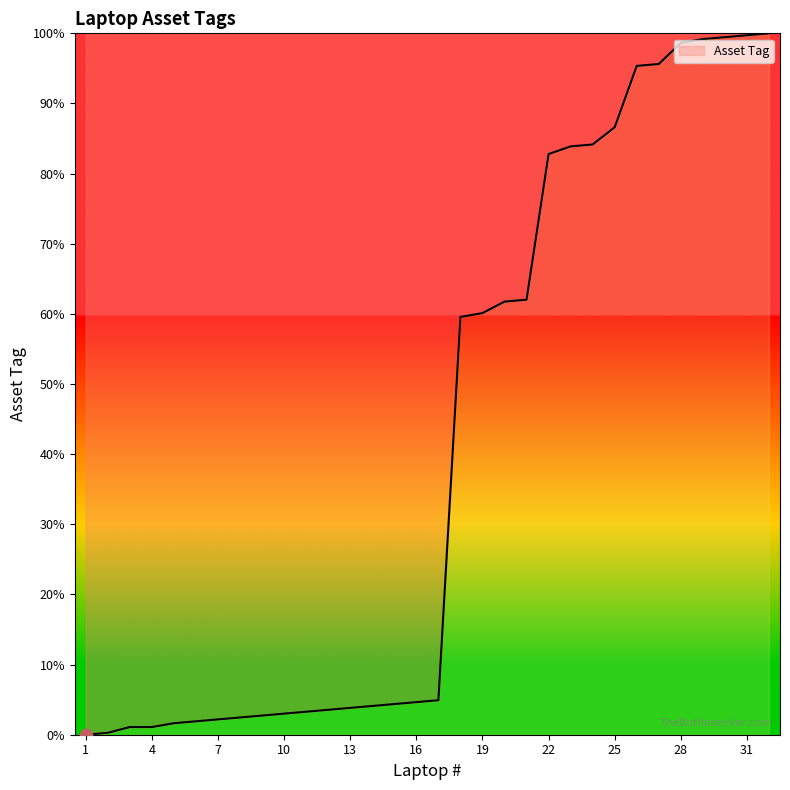

What is the difference between the maximum and minimum values?

100.0